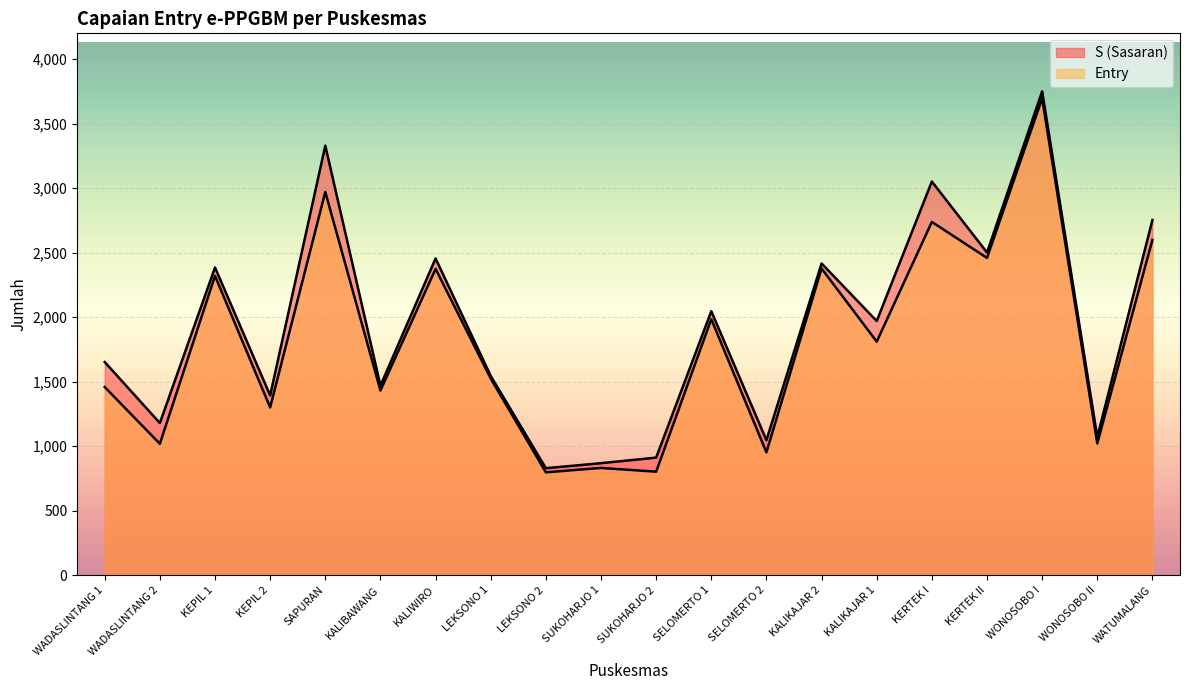

What is the difference between the second highest and minimum values in the S (Sasaran) series?

2500